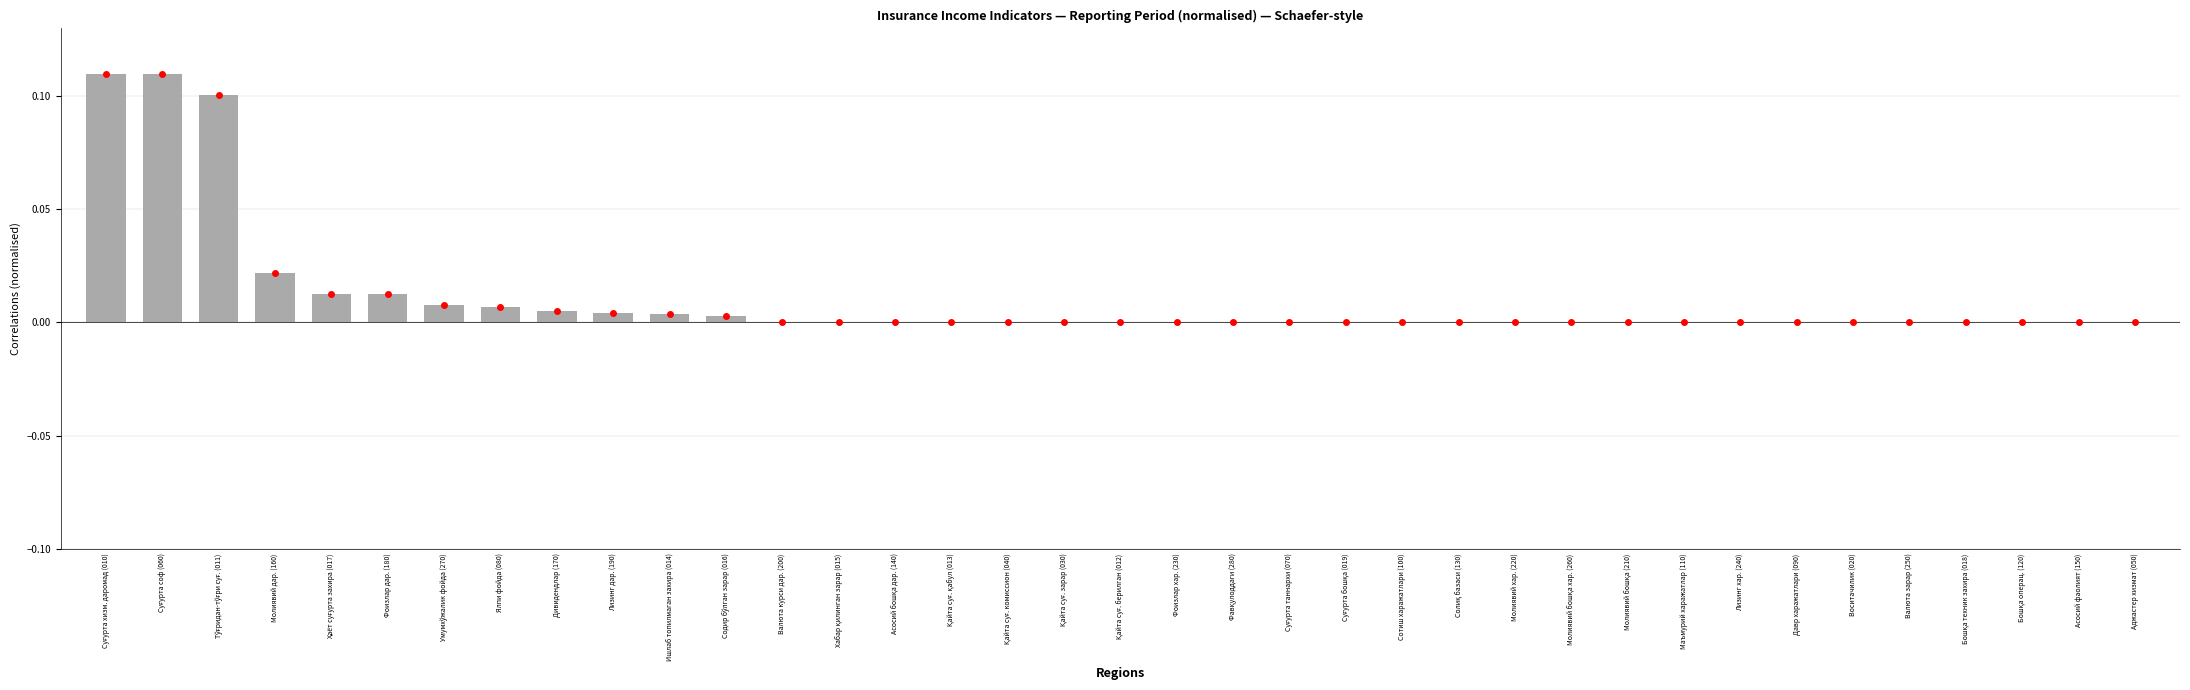

The value at Асосий фаолият (150) is 0.0. True or false?

True